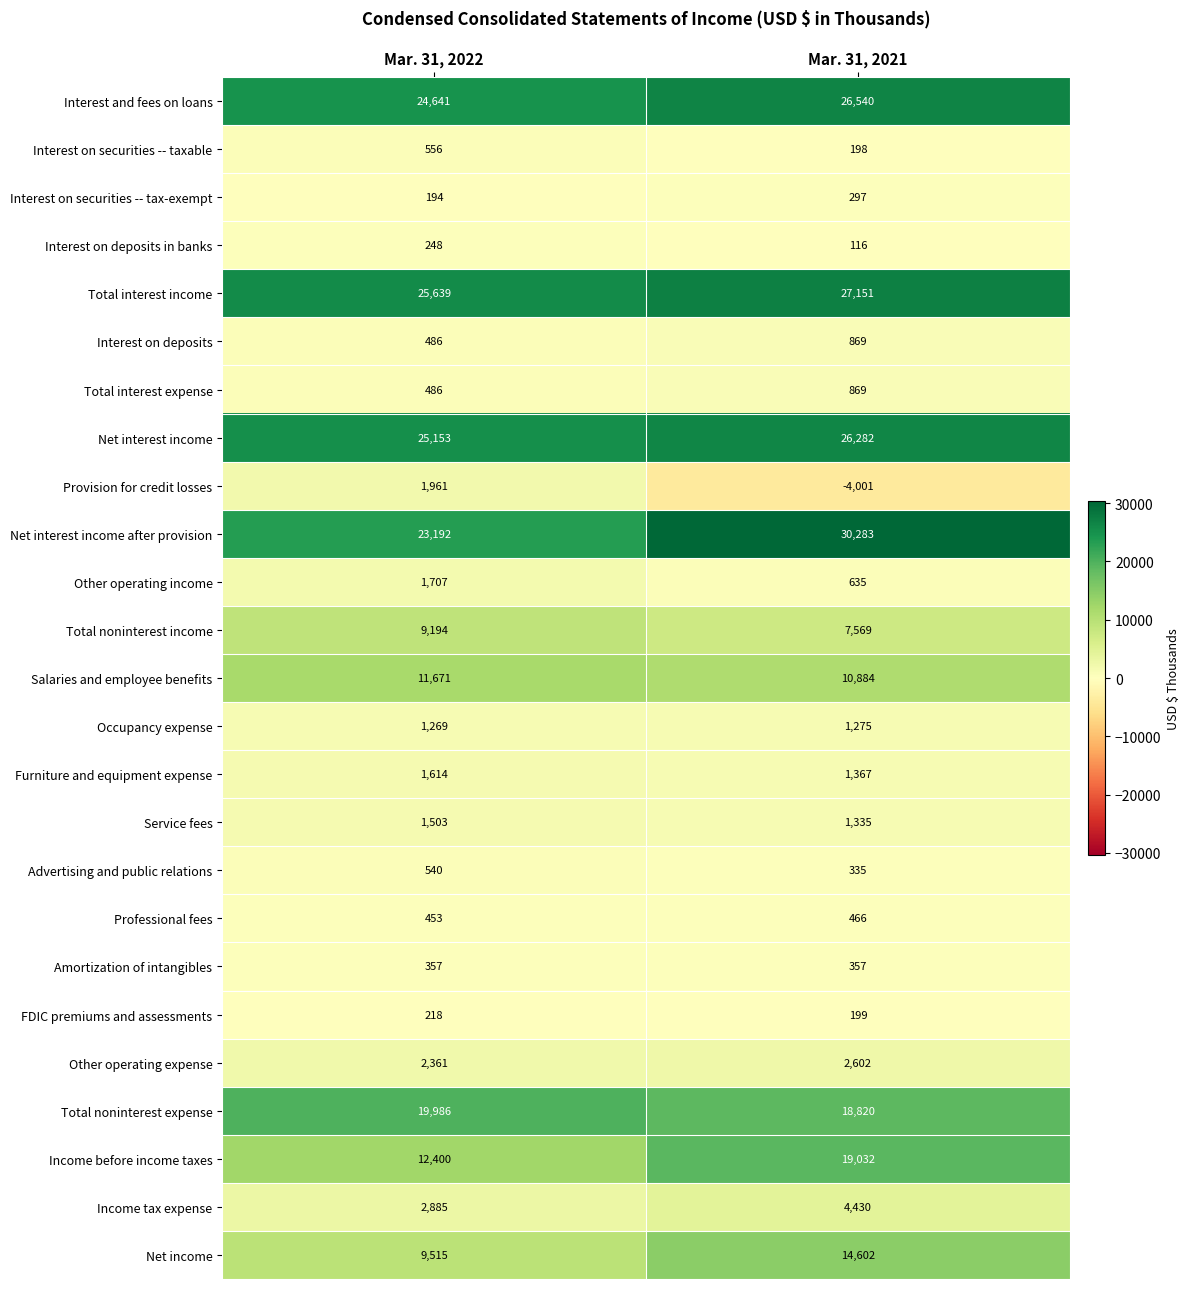

What is the difference between the Total interest income values at Mar. 31, 2021 and Mar. 31, 2022?

1512